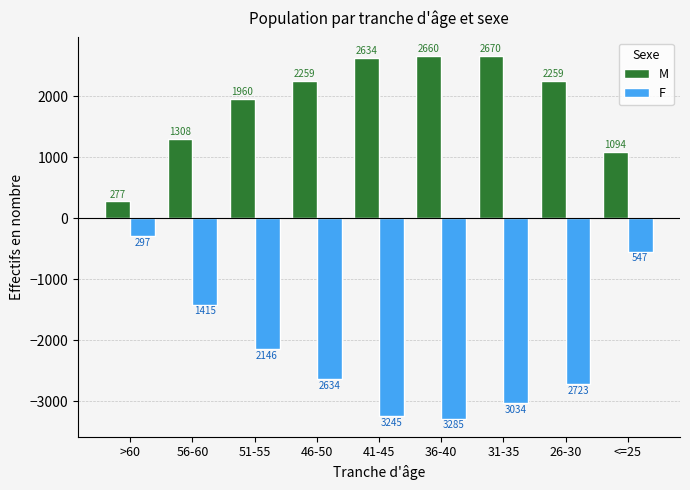

At which label is F closest to -1791?

51-55